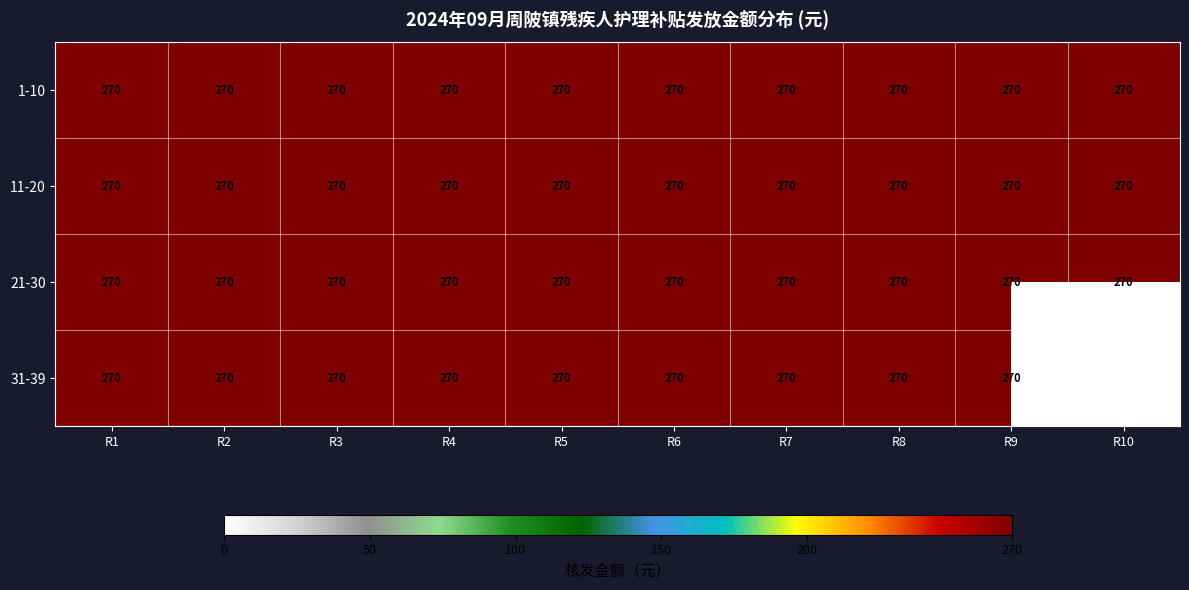

The 1-10 series shows 385 at R7. True or false?

False